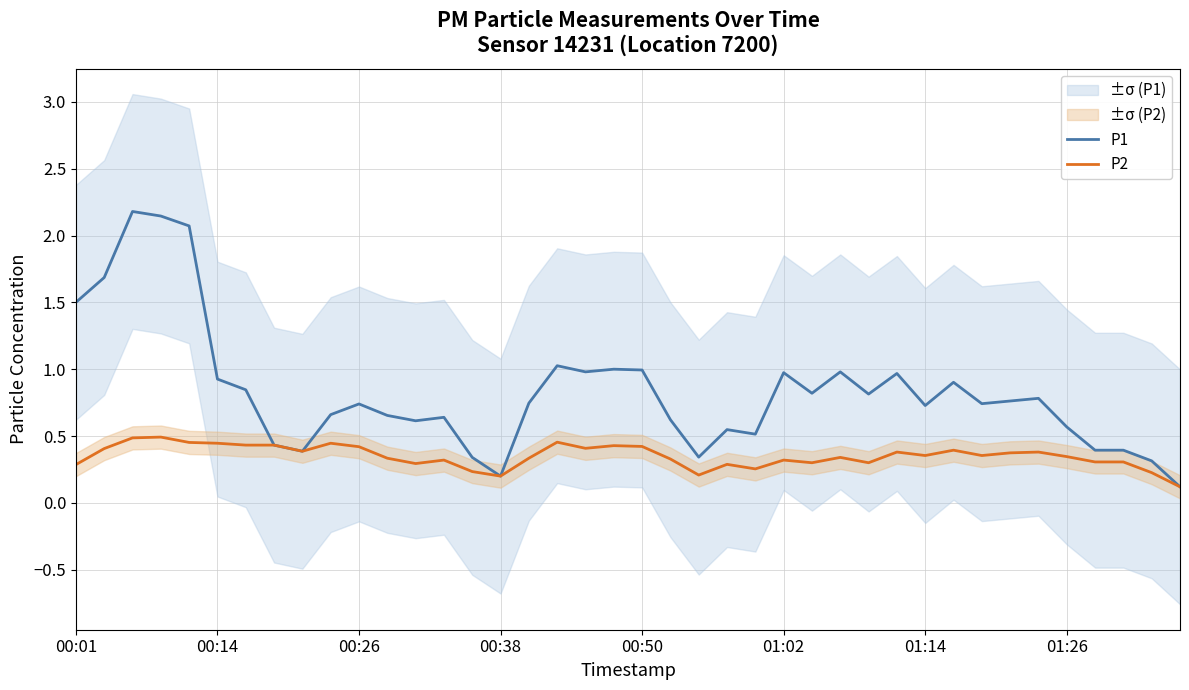

Is this an area chart (filled region under the line)?

No